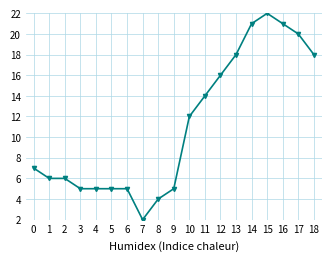

What is the value of the 18th point from the left?

20